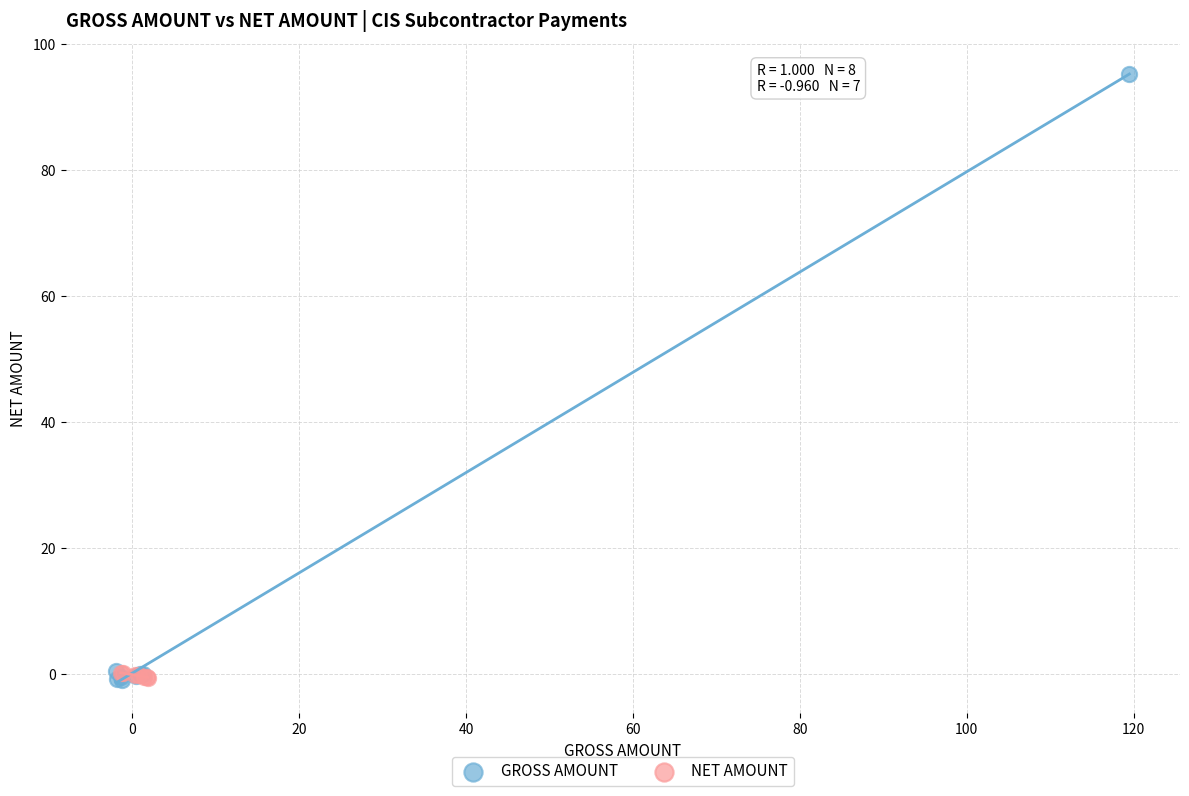

Which series has the largest Y range (max minus min)?

GROSS AMOUNT